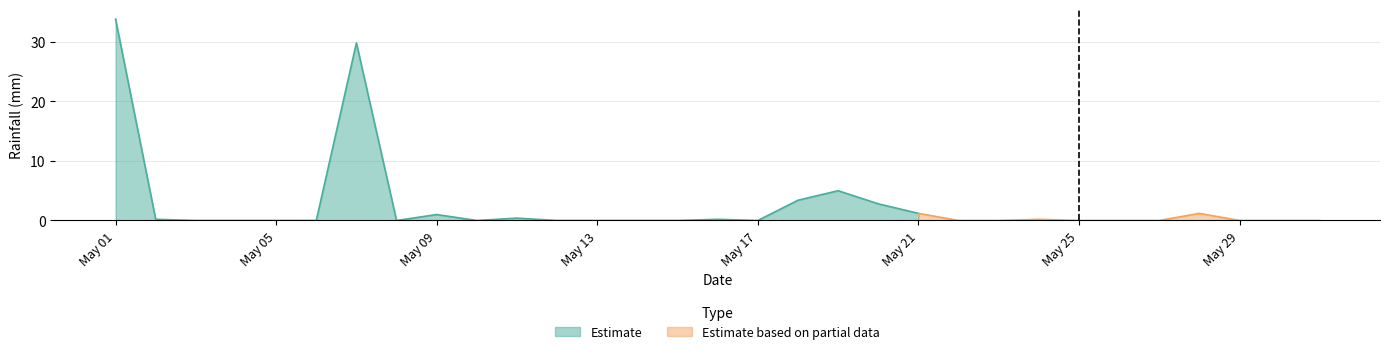

The chart shows a value of 0.0 at 2020-05-12. True or false?

True